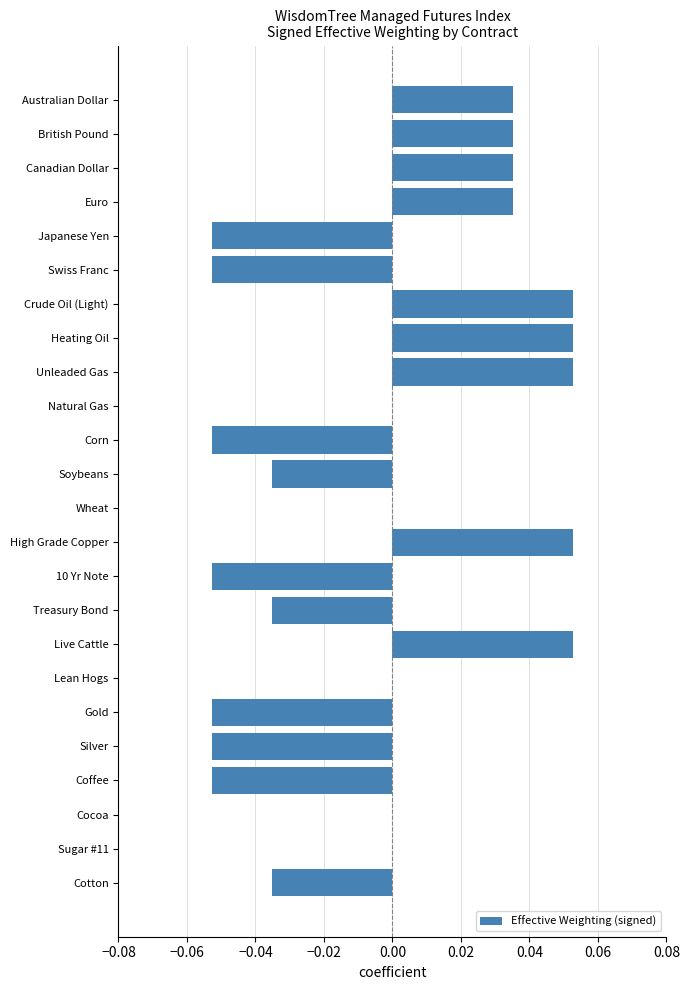

Is it true that the value at Euro is 0.1?

False